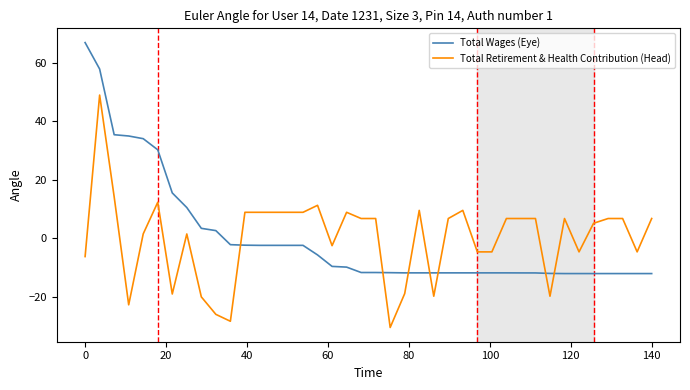

What is the highest value of the Total Retirement & Health Contribution (Head) series?

48.9